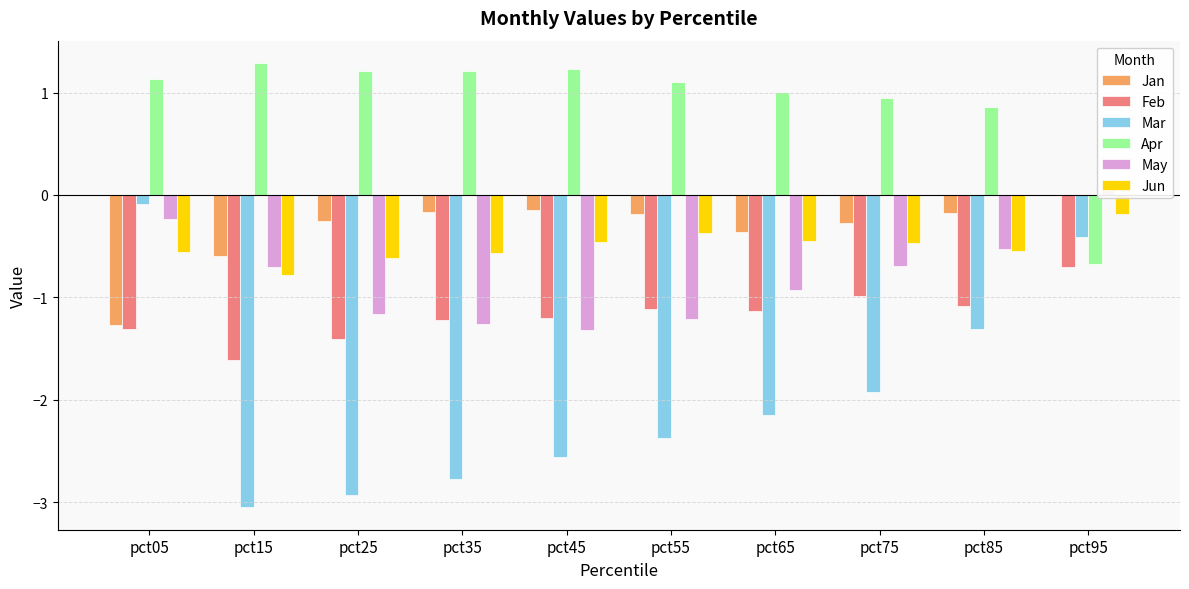

What is the sum of all Mar values?

-19.6